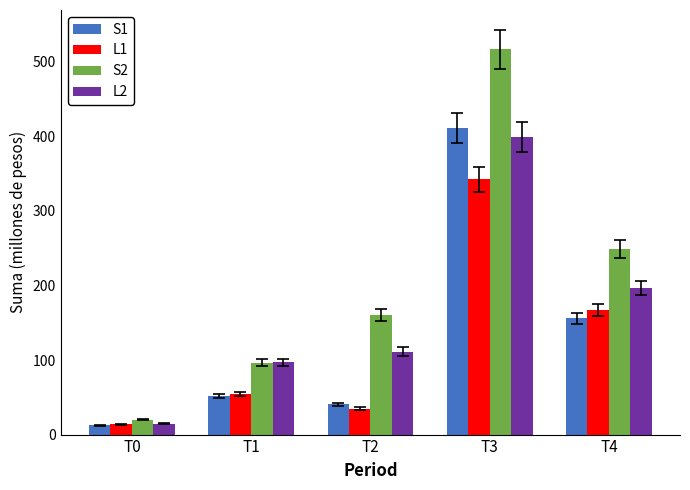

What is the difference between the maximum and minimum values in the L1 series?

328.4